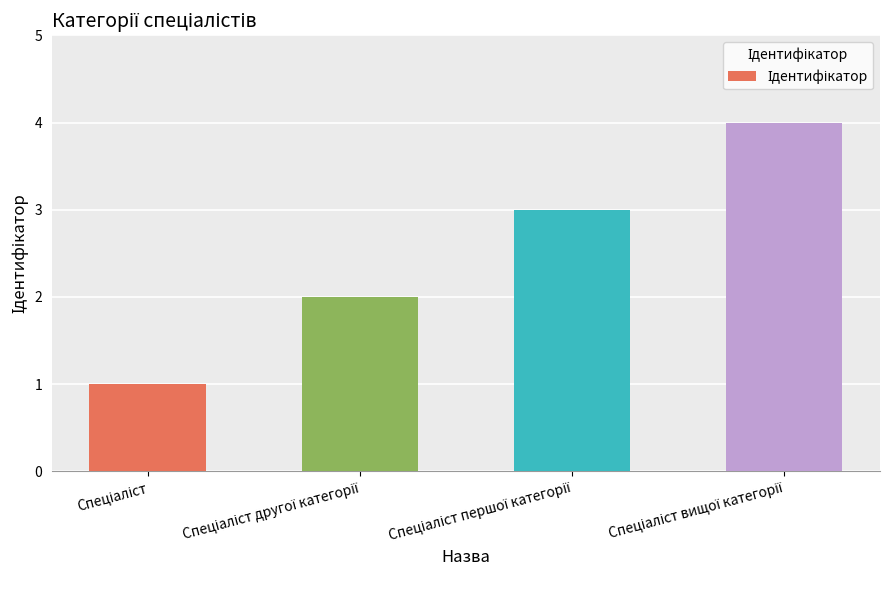

How many categories are shown in the chart?

4